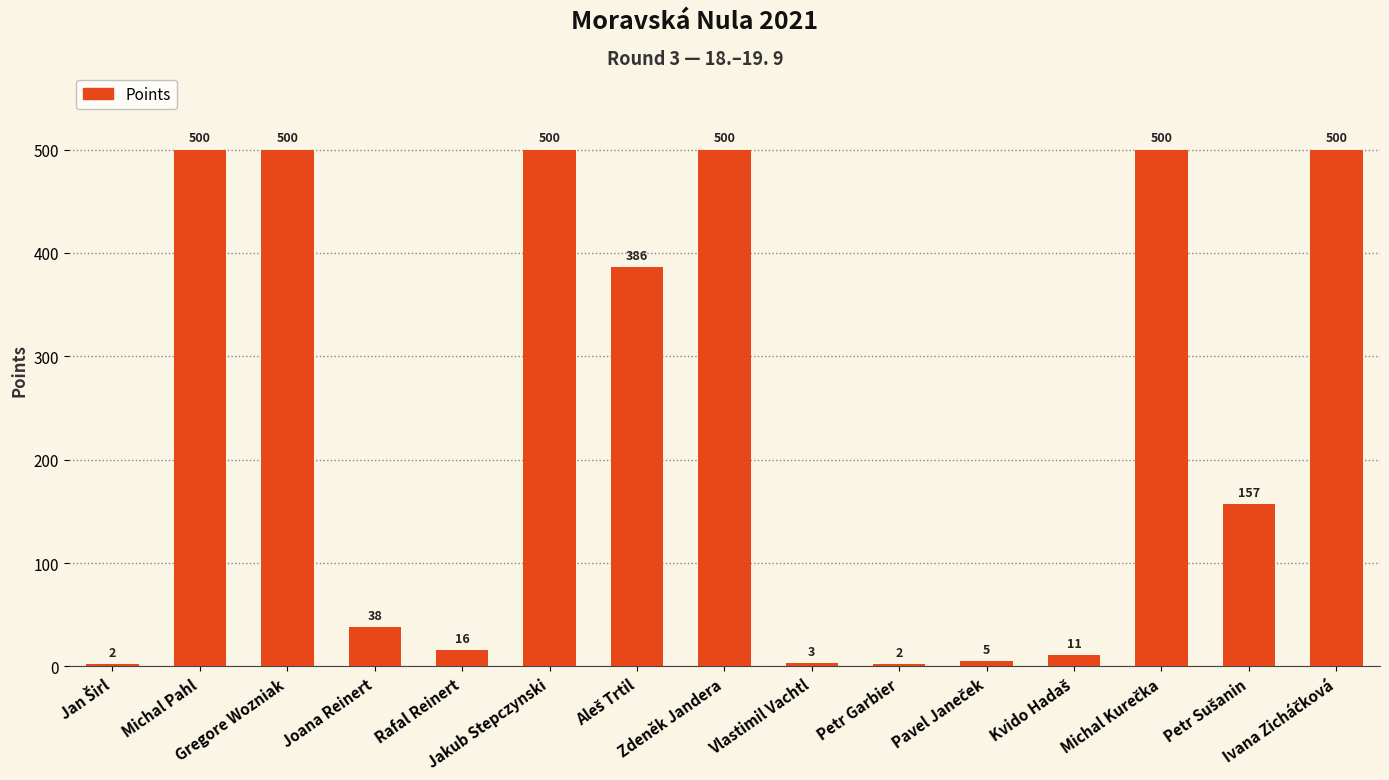

What is the difference between the maximum and second lowest values?

498